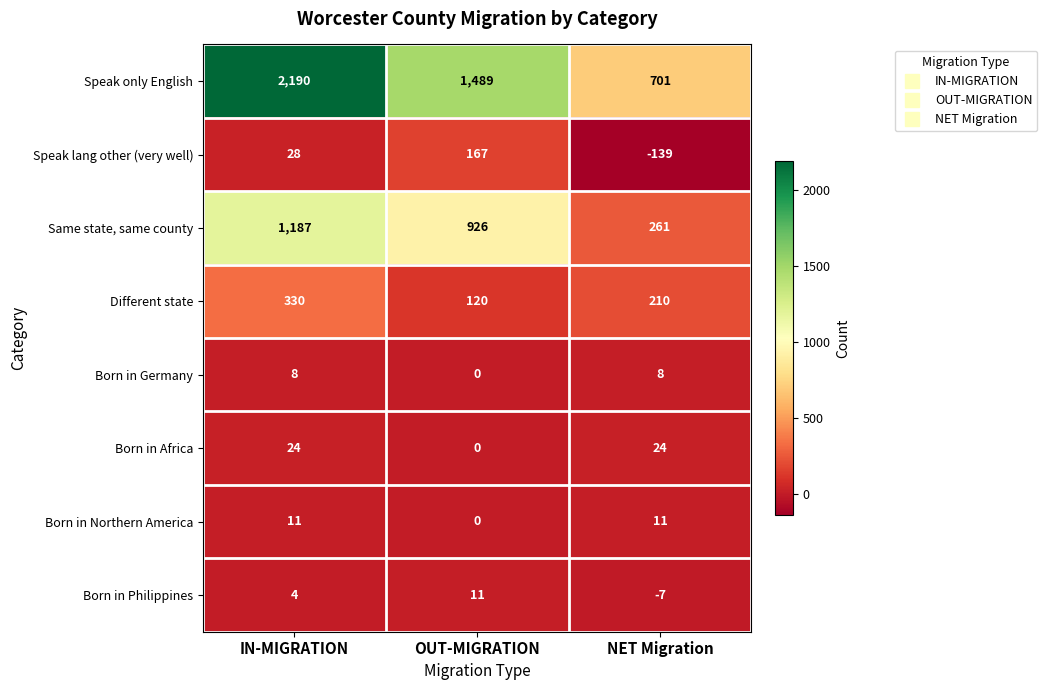

Which series has the widest spread of values?

Speak only English